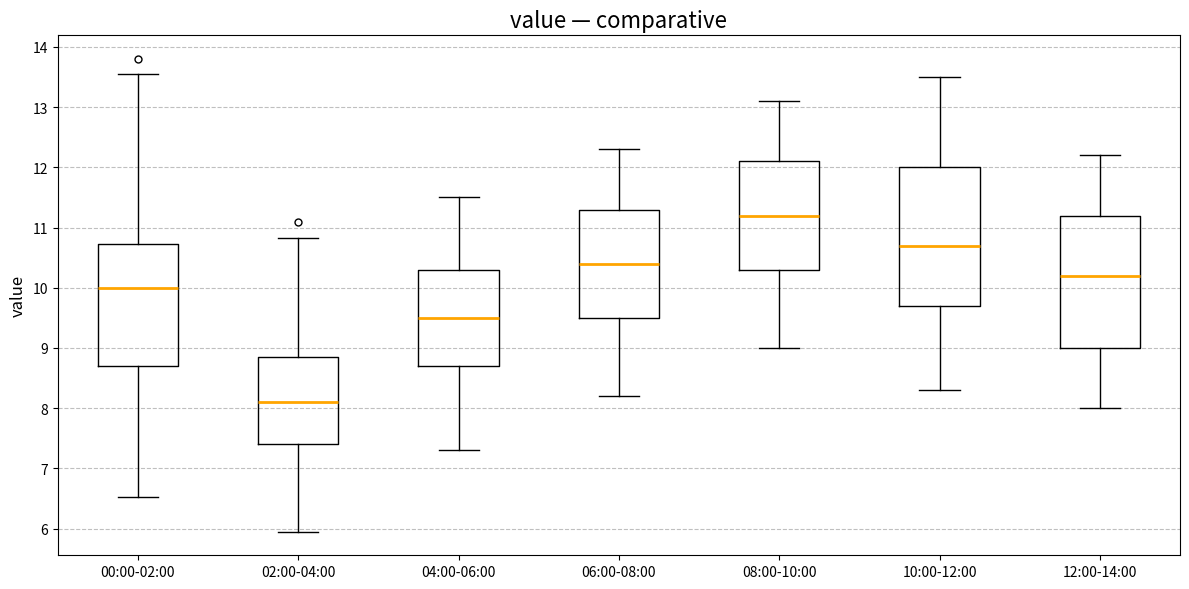

Which box's median line is the highest?

08:00-10:00